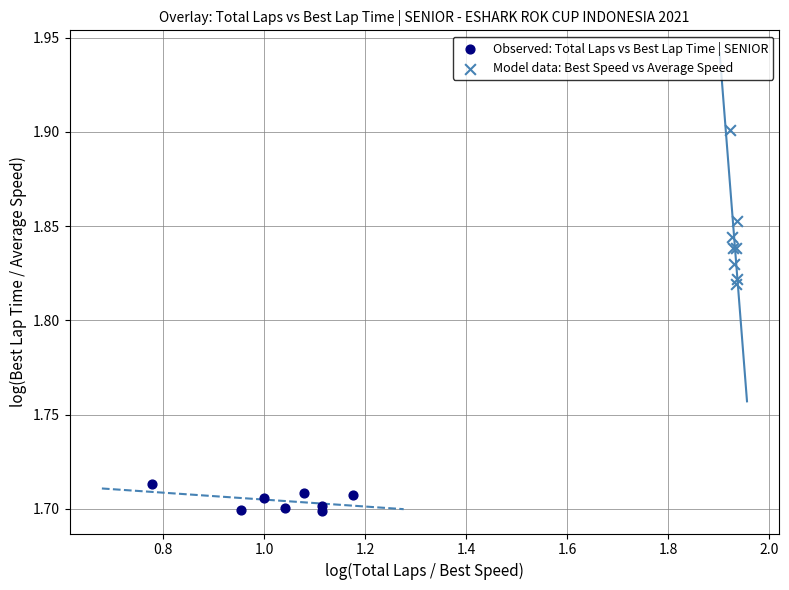

Which series has the largest Y range (max minus min)?

Model data: Best Speed vs Average Speed